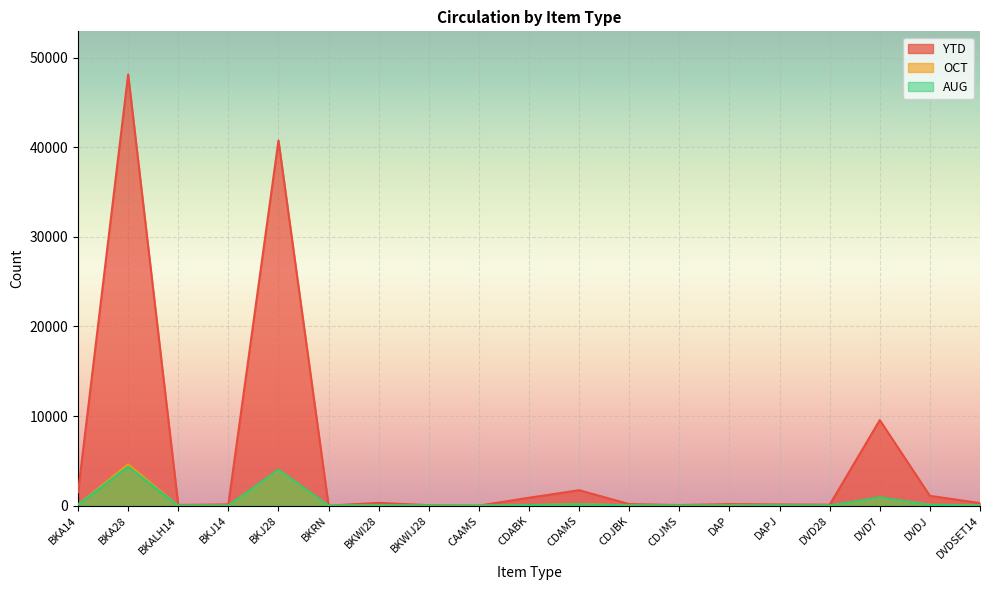

How many interior local peaks does the AUG series have?

6